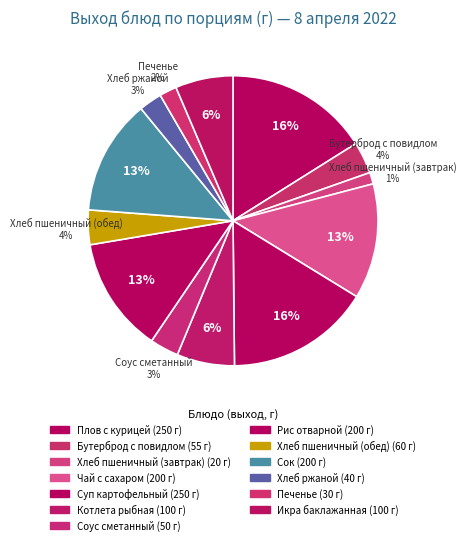

How many slices are in this pie chart?

13